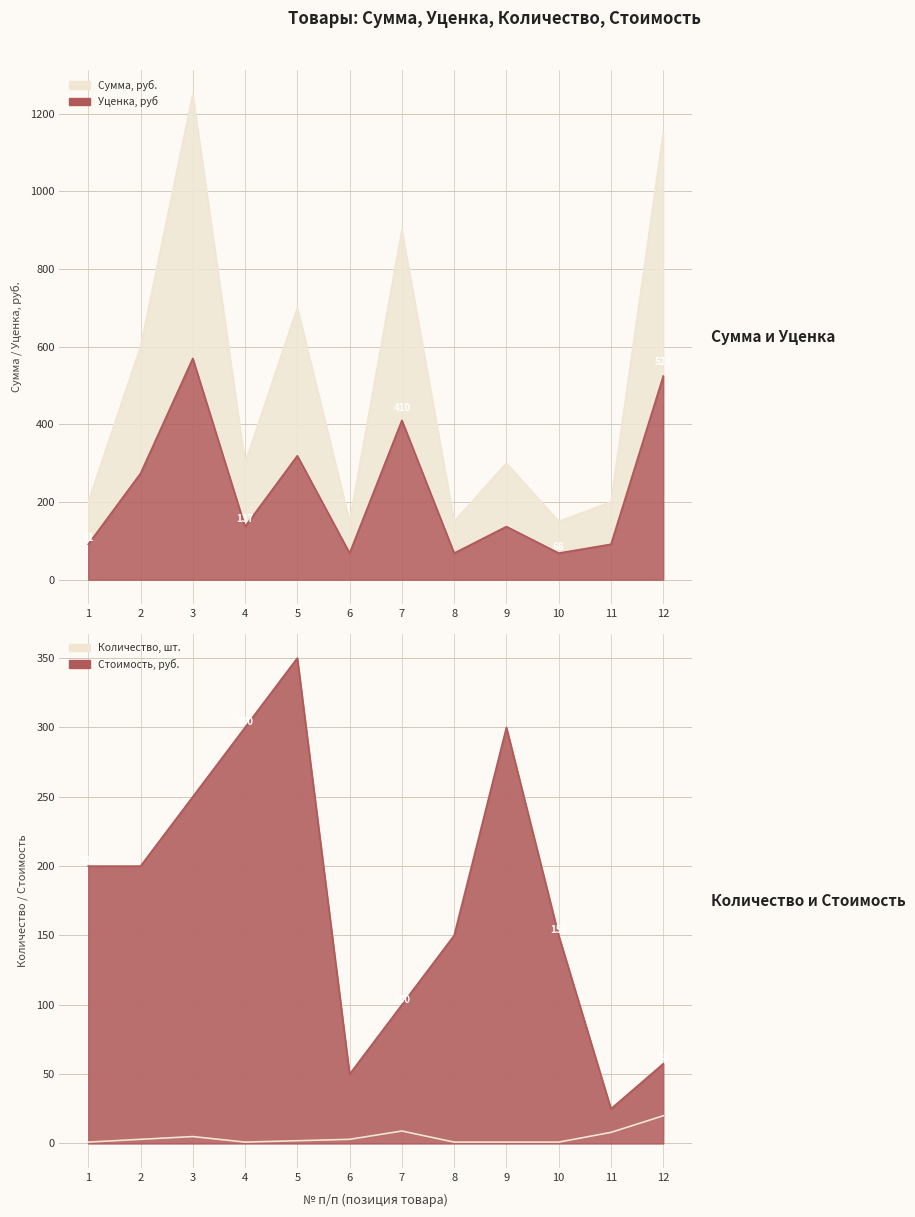

True or false: Стоимость, руб. has more than 2 points higher than both neighbors.

False